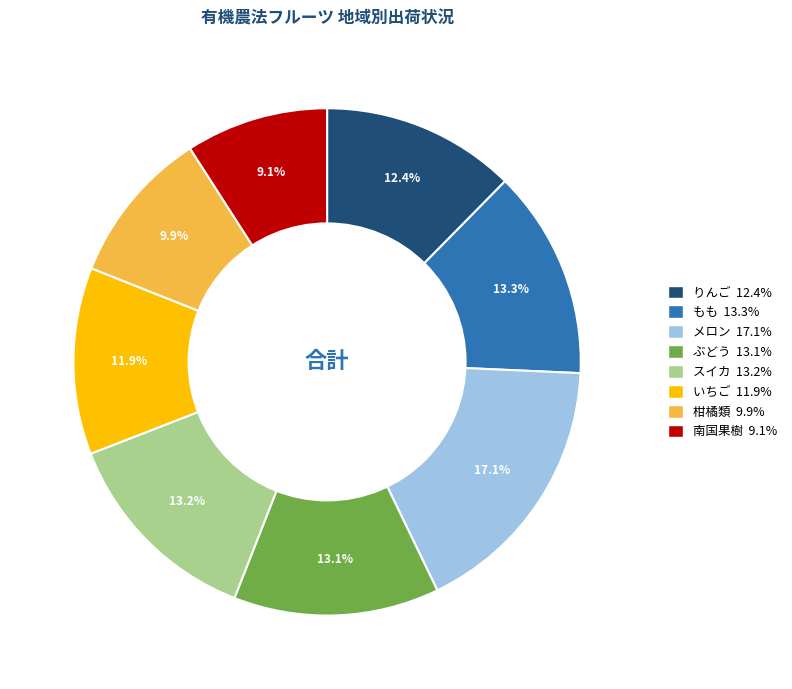

To the nearest percent, what is the average slice percentage?

12%